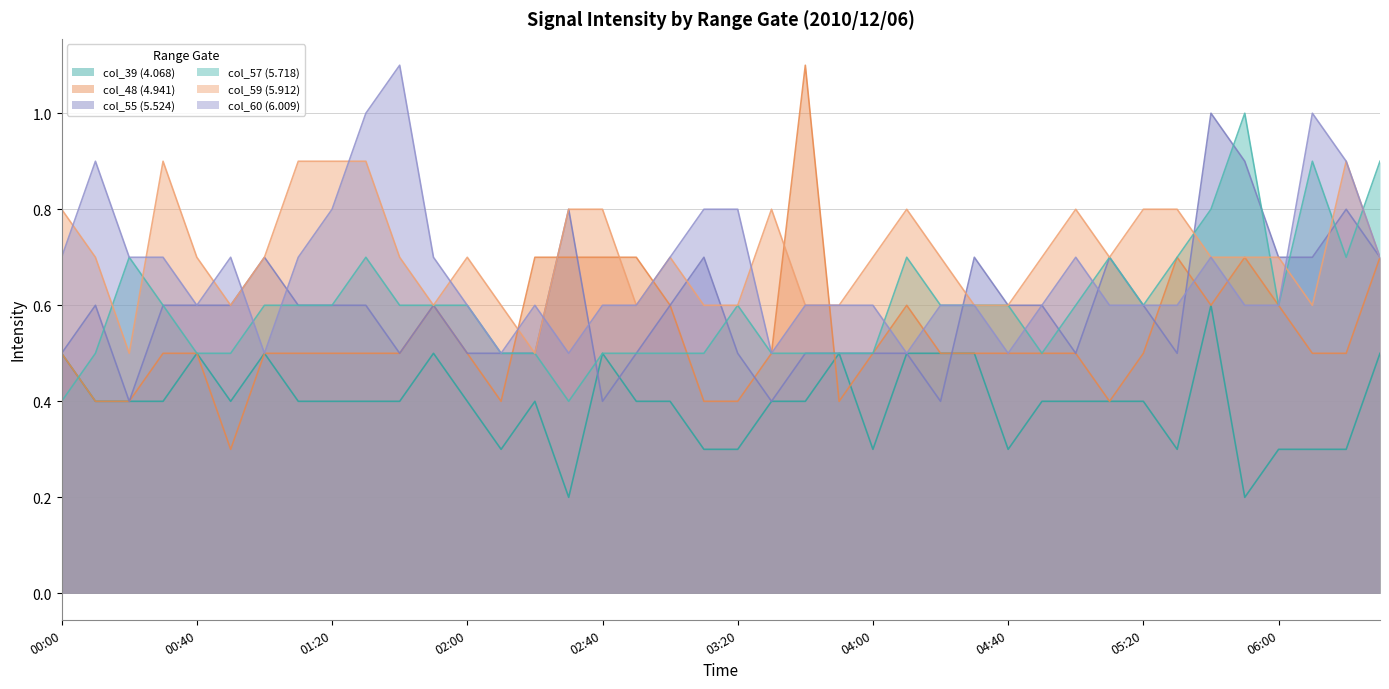

Between 2010/12/06 01:30 and 2010/12/06 06:20, which is larger?

2010/12/06 01:30